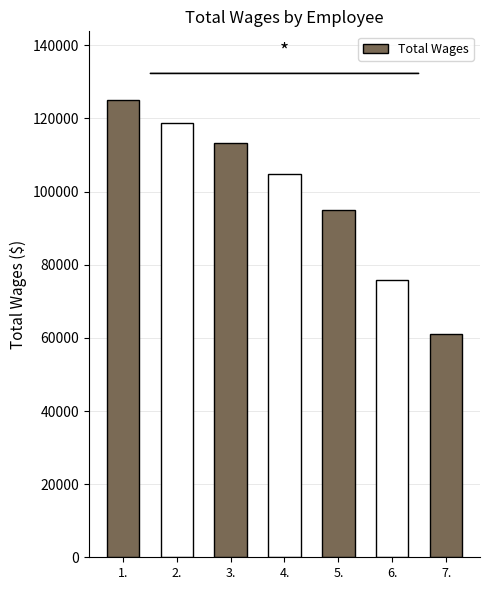

What is the difference between the values at 4. and 1.?

20329